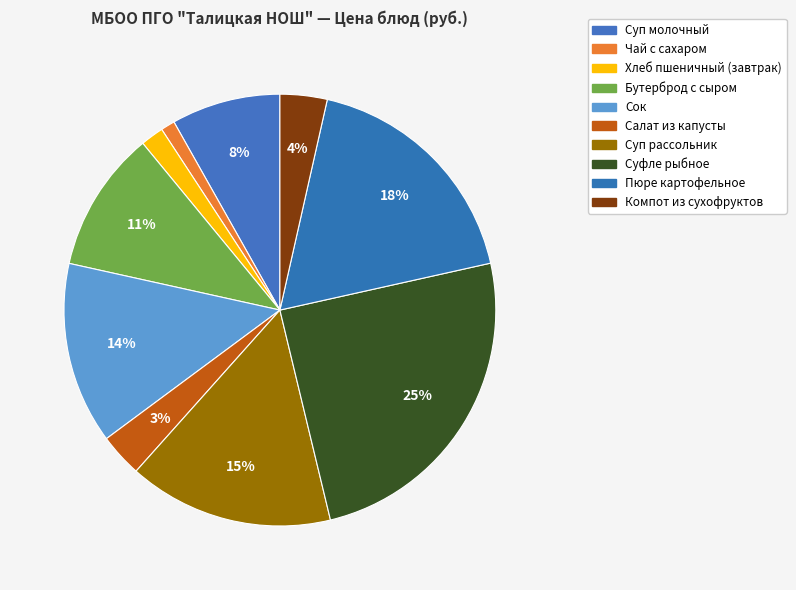

Which slice is the largest?

Суфле рыбное